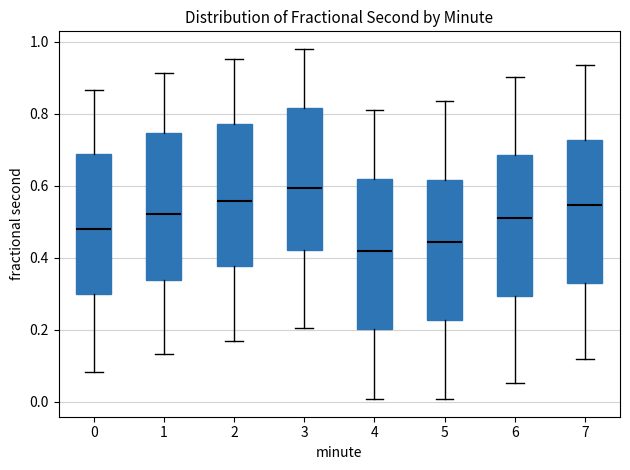

Which box's median line is the lowest?

4